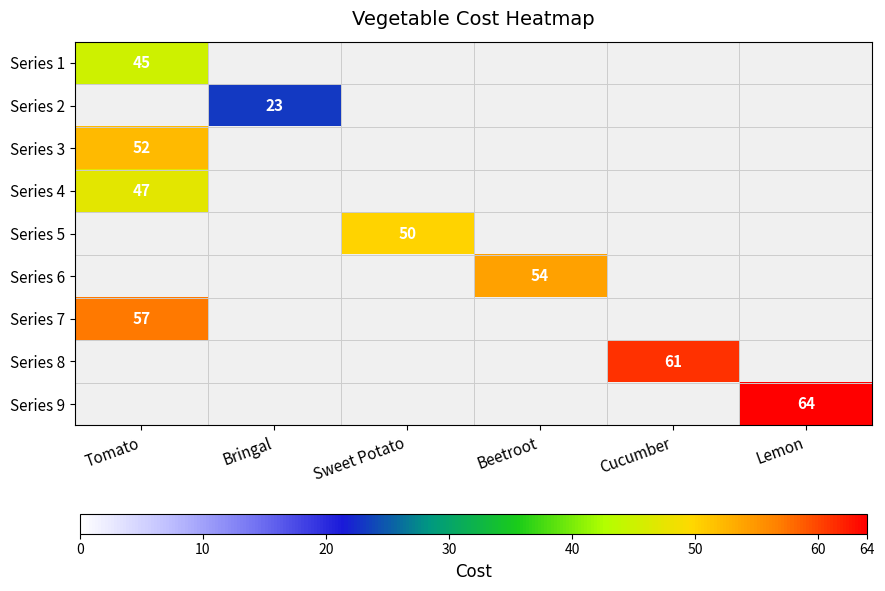

The Series 4 series shows 76 at Tomato. True or false?

False